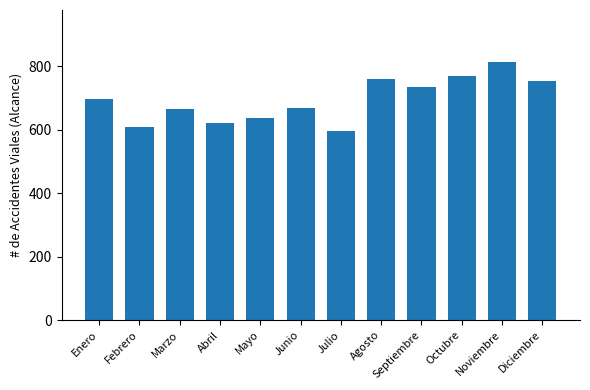

Are the bars horizontal?

No